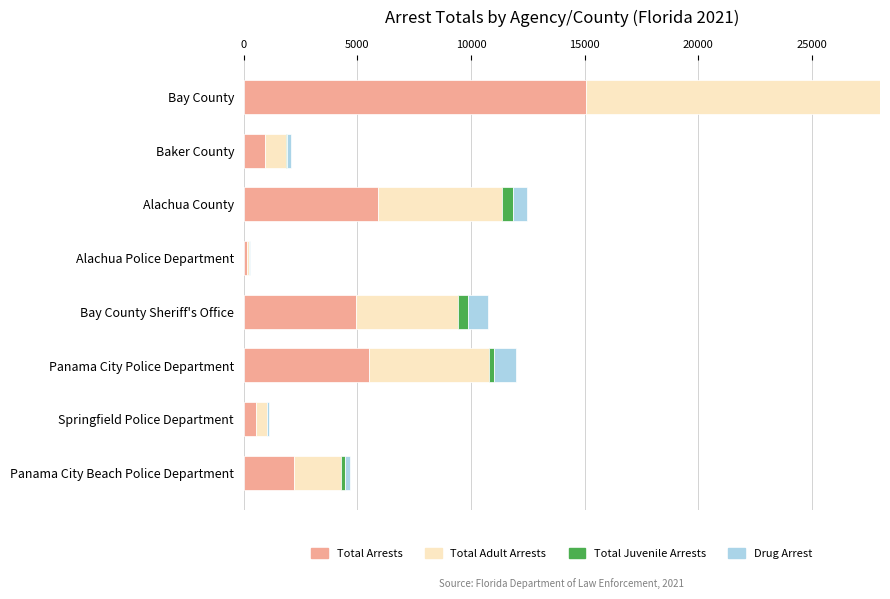

What is the average value of the Total Juvenile Arrests series?

286